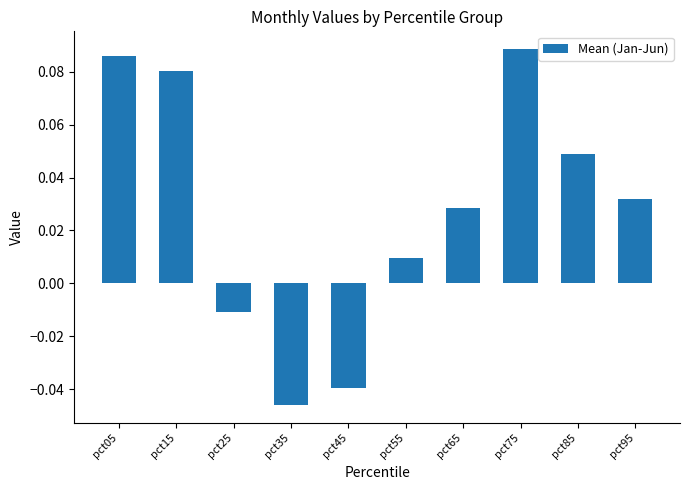

How many values exceed 0?

7